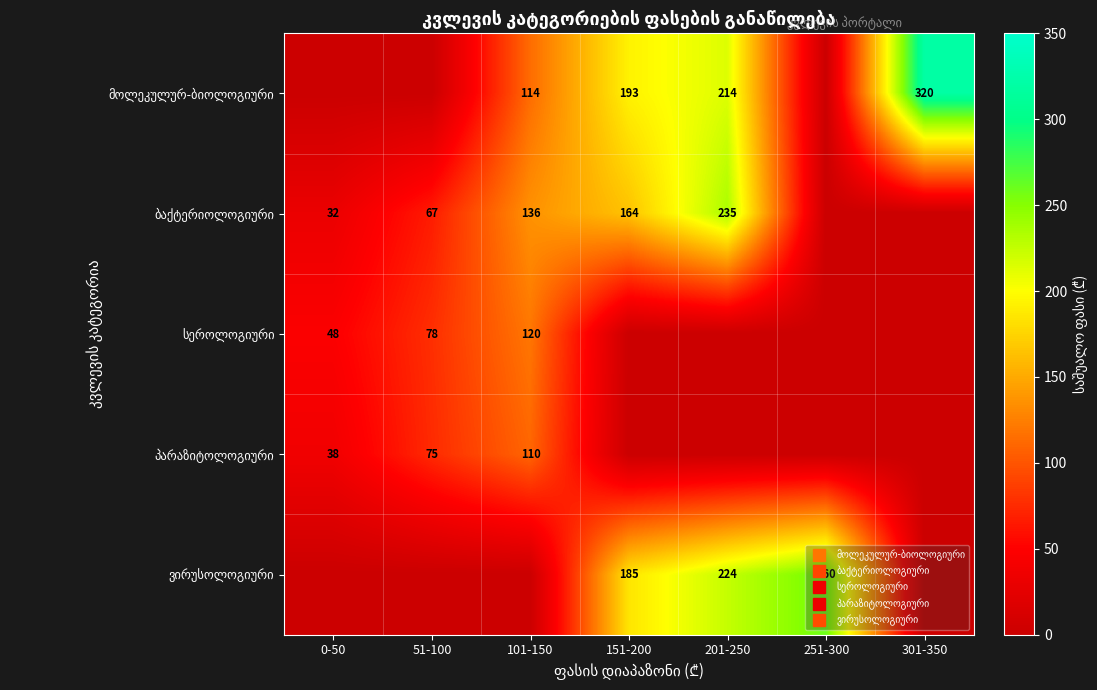

Rank the series at 101-150 from lowest to highest value.

ვირუსოლოგიური, პარაზიტოლოგიური, მოლეკულურ-ბიოლოგიური, სეროლოგიური, ბაქტერიოლოგიური